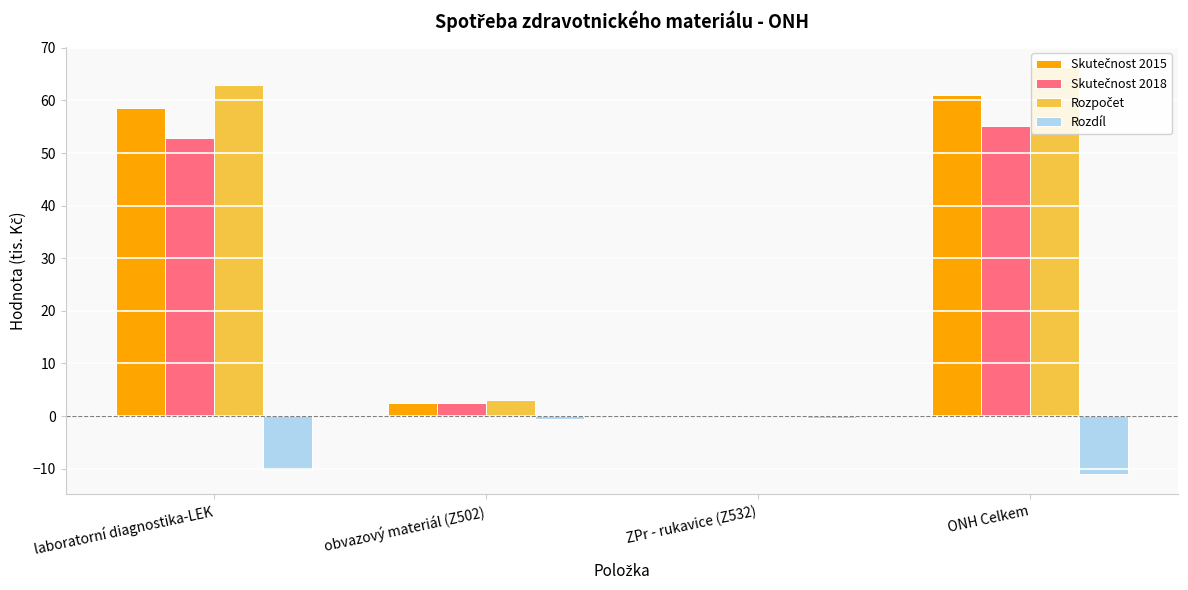

What is the total value across all series at ONH Celkem?

171.5